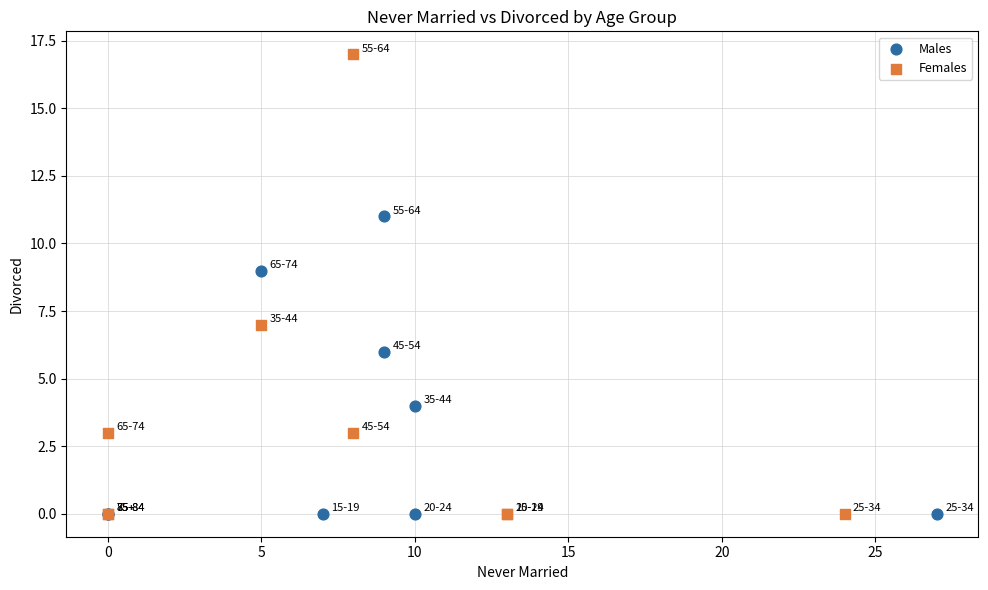

Which series contains the highest Y value?

Females